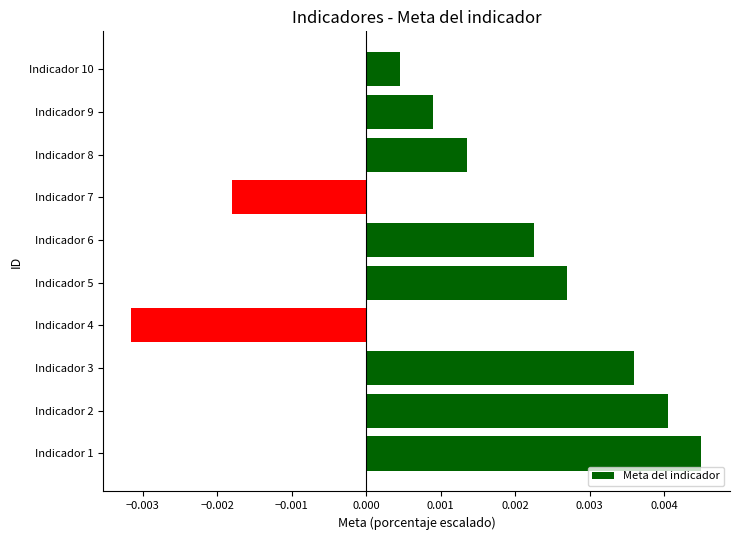

At which label is the value closest to 0?

Indicador 10